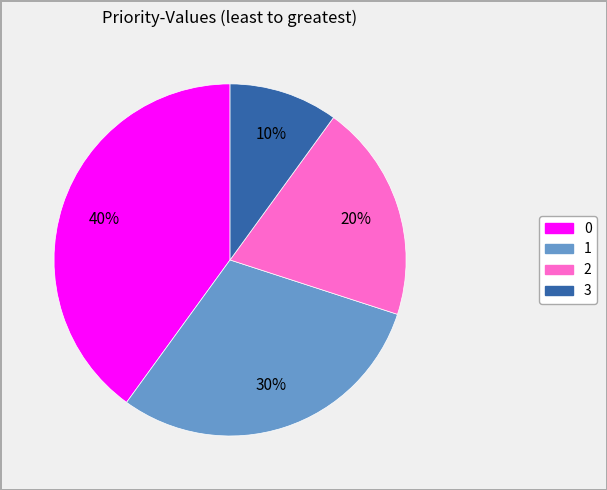

To the nearest percent, what is the average slice percentage?

25%